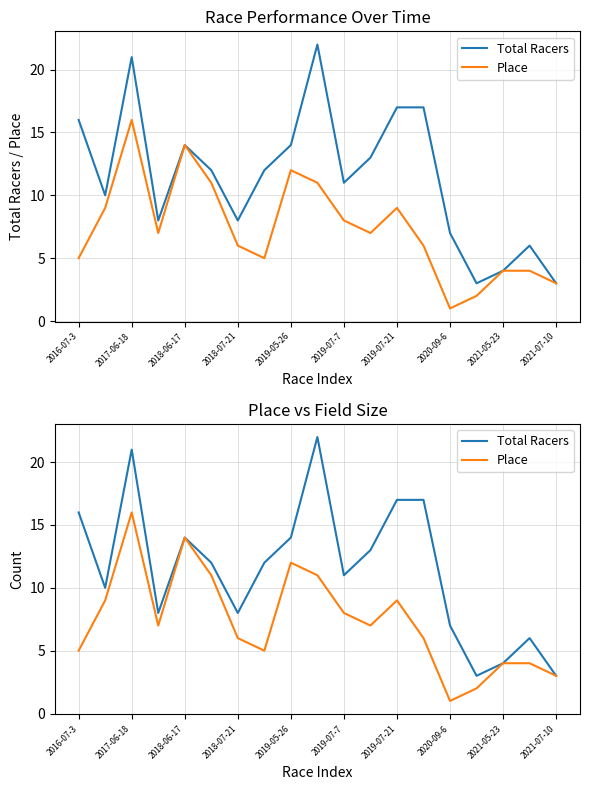

What is the sum of all Place values?

140